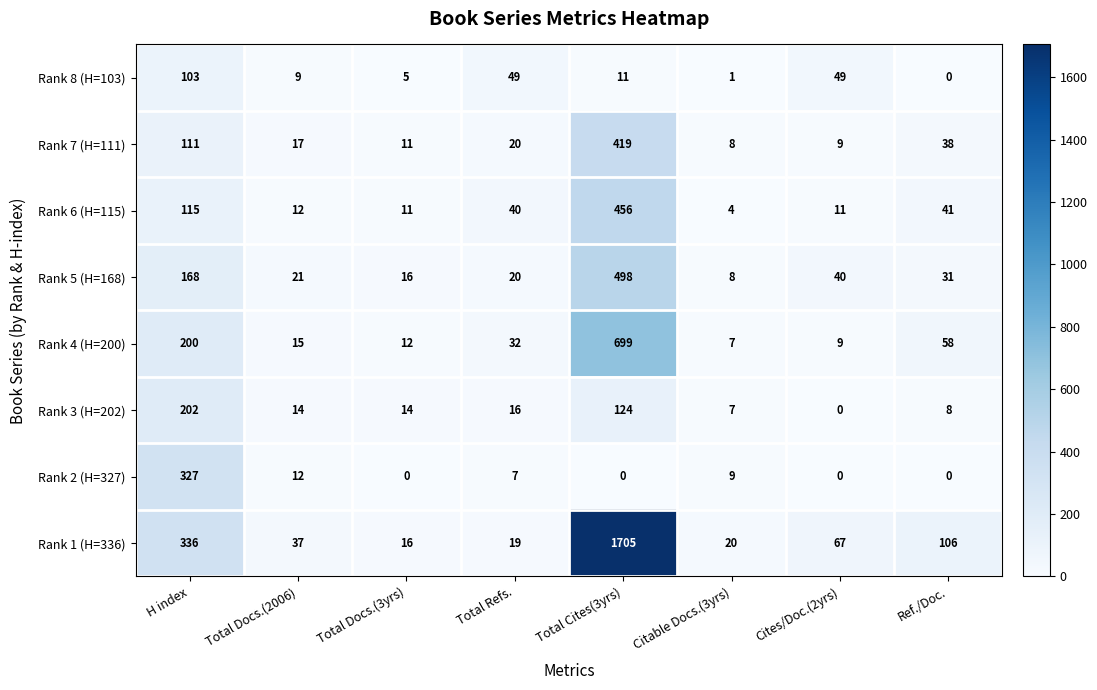

Which series has the widest spread of values?

Rank 1 (H=336)